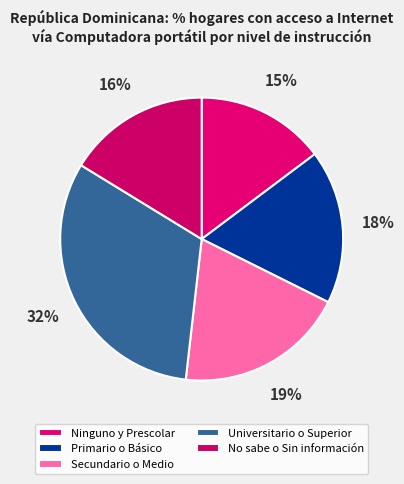

What percentage is the Ninguno y Prescolar slice, to the nearest percent?

15%